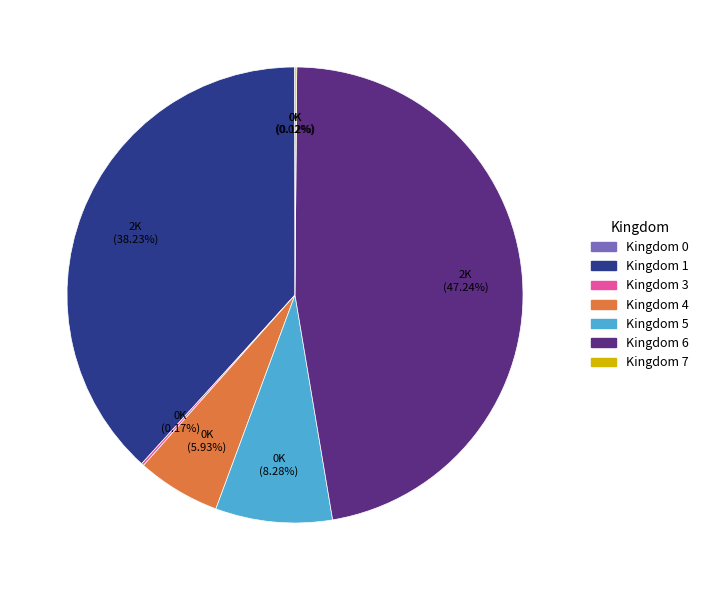

Does Kingdom 6 represent more than half of the total?

No